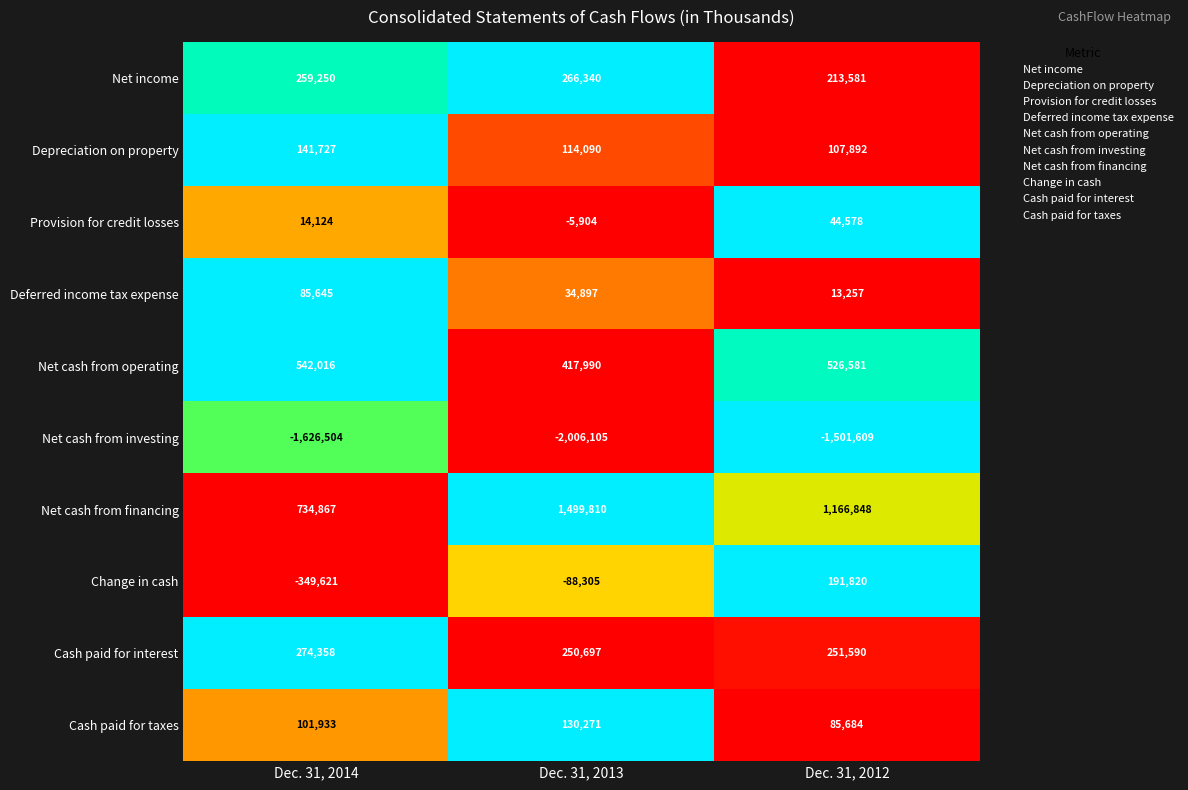

What is the sum of the Deferred income tax expense values at Dec. 31, 2013 and Dec. 31, 2014?

120542